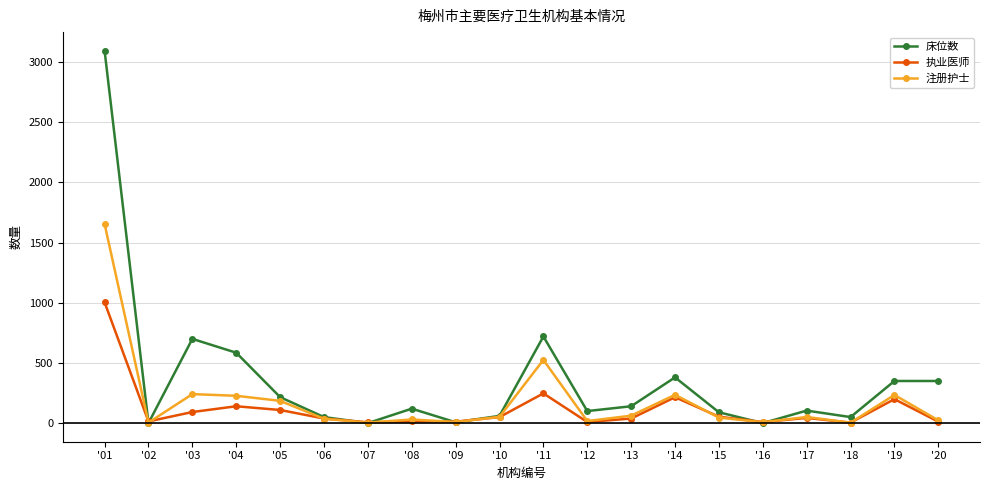

What is the value of the 执业医师 point at the 13th from the left?

38